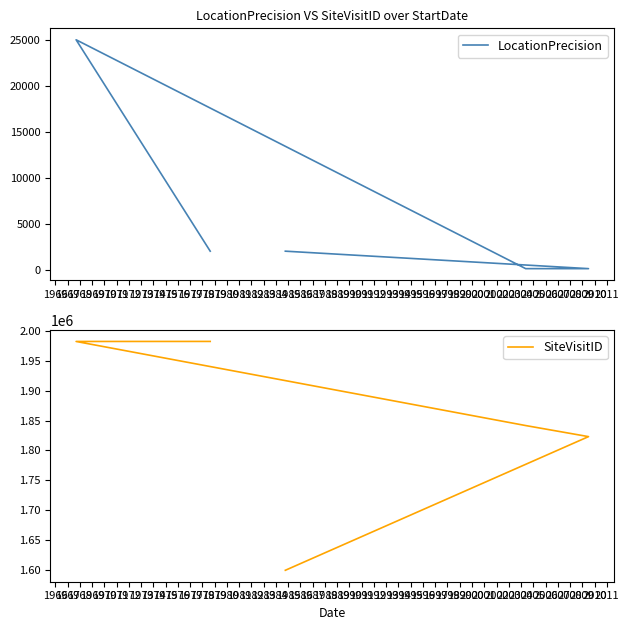

What is the value of the LocationPrecision point at the 2nd from the left?

100